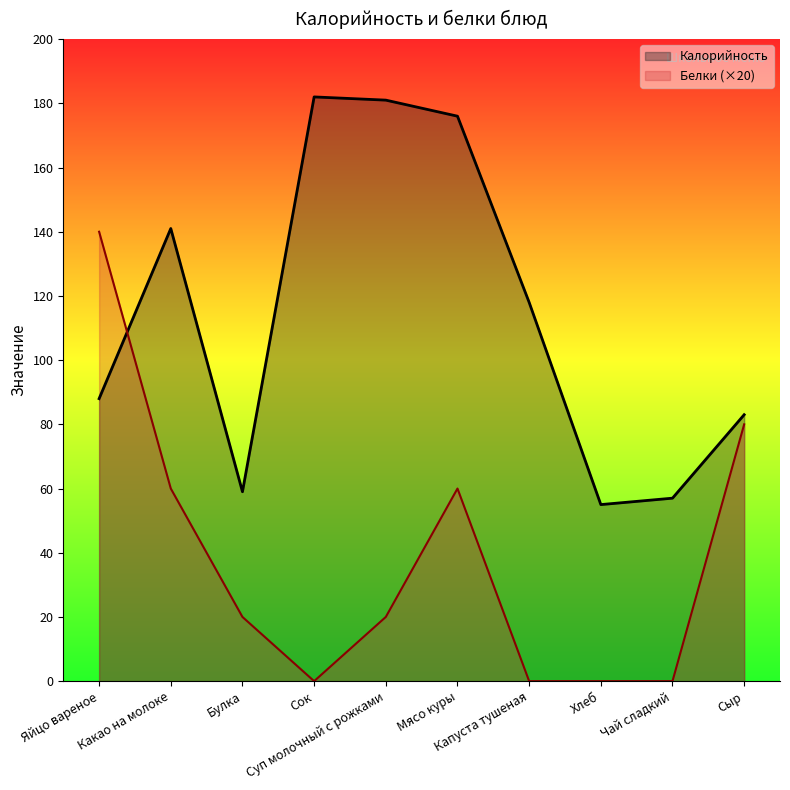

In Калорийность, how many points are higher than both neighbors (excluding endpoints)?

2